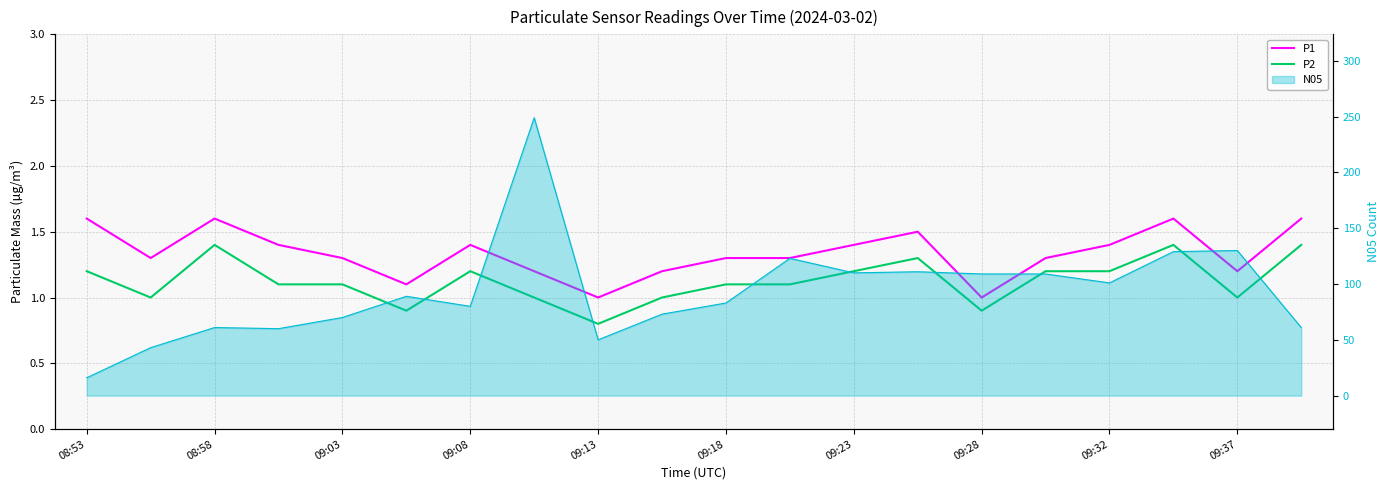

Does the chart have visible grid lines?

Yes